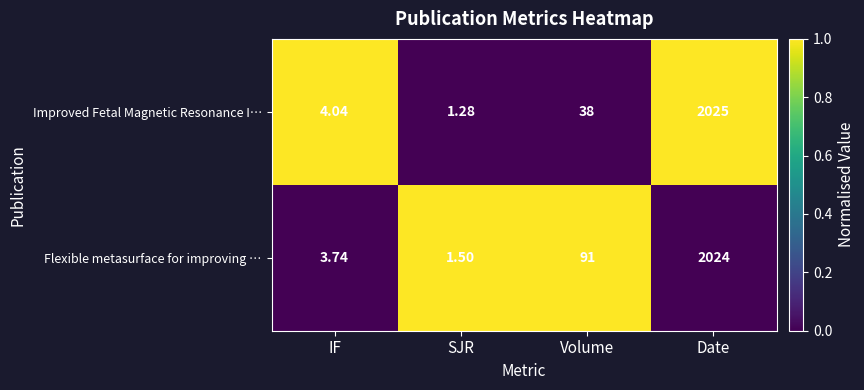

Which series changed the most between IF and Date?

Improved Fetal Magnetic Resonance I…